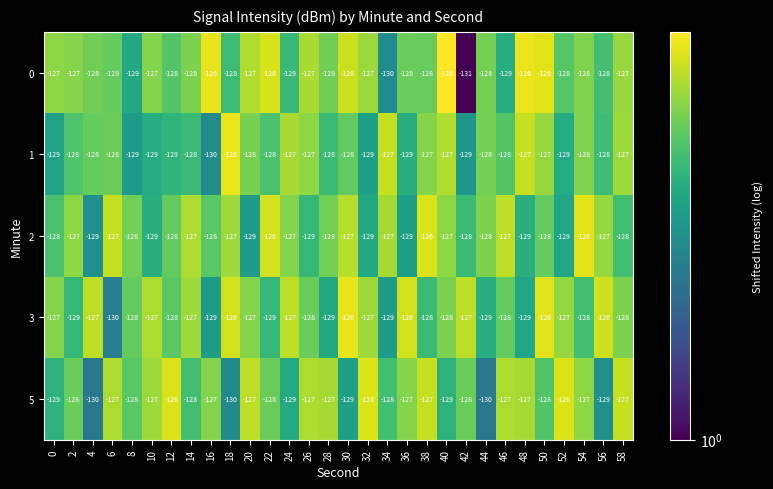

Which series has the largest total across all categories?

0